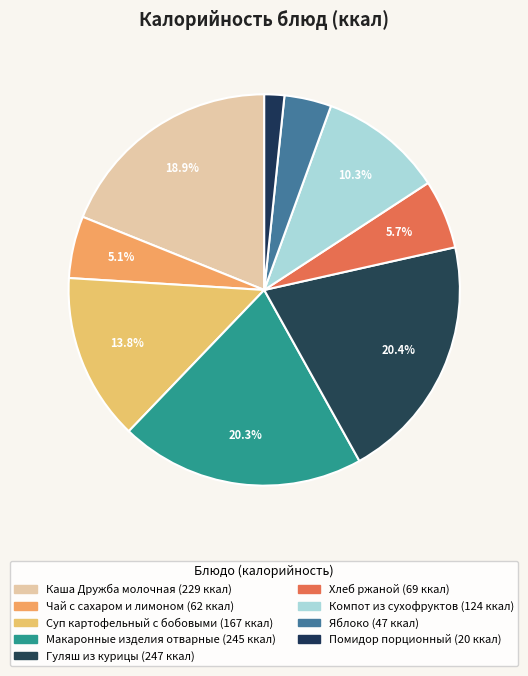

Is it true that Макаронные изделия отварные is 20% of the pie?

True